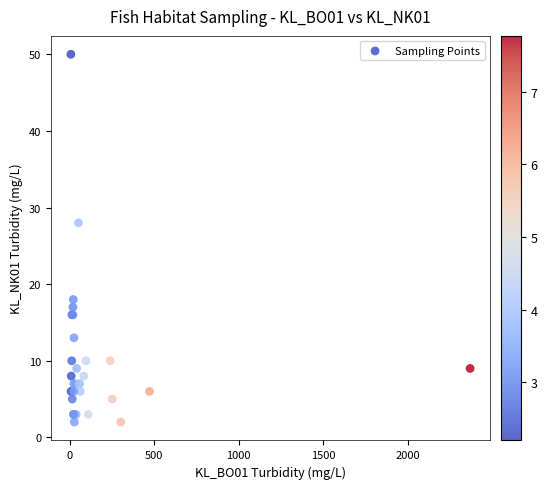

What Y value in the scatter plot is closest to 26?

28